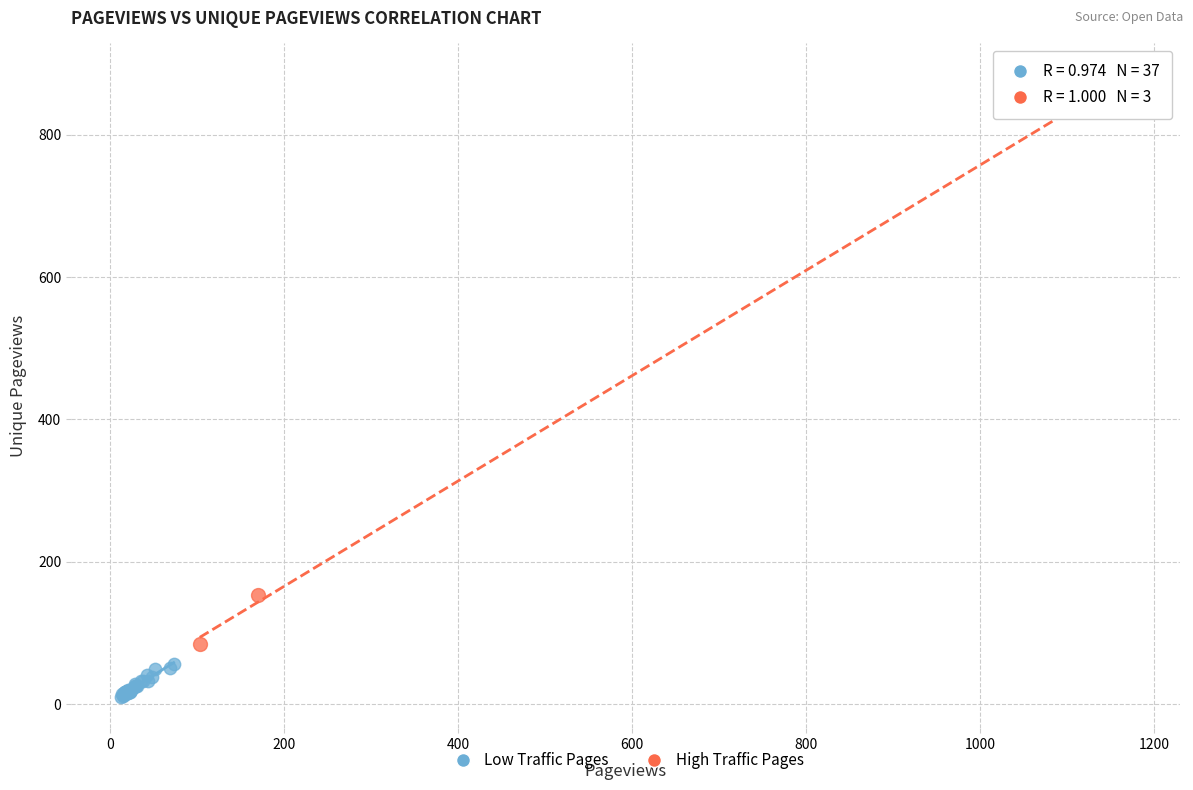

Which series contains the lowest Y value?

Low Traffic Pages